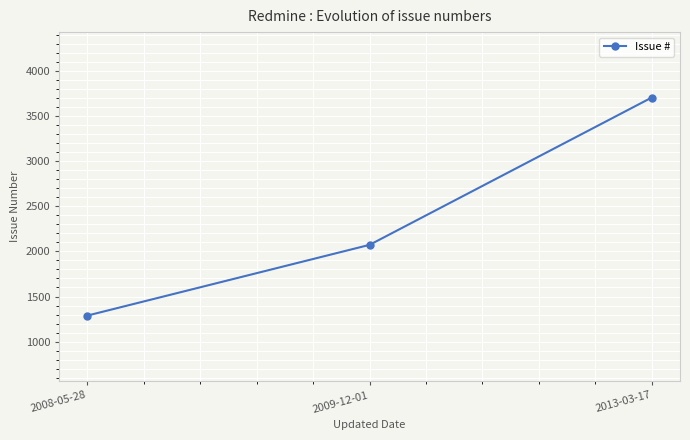

What value does the data have at 2008-05-28, to the nearest 10?

1290